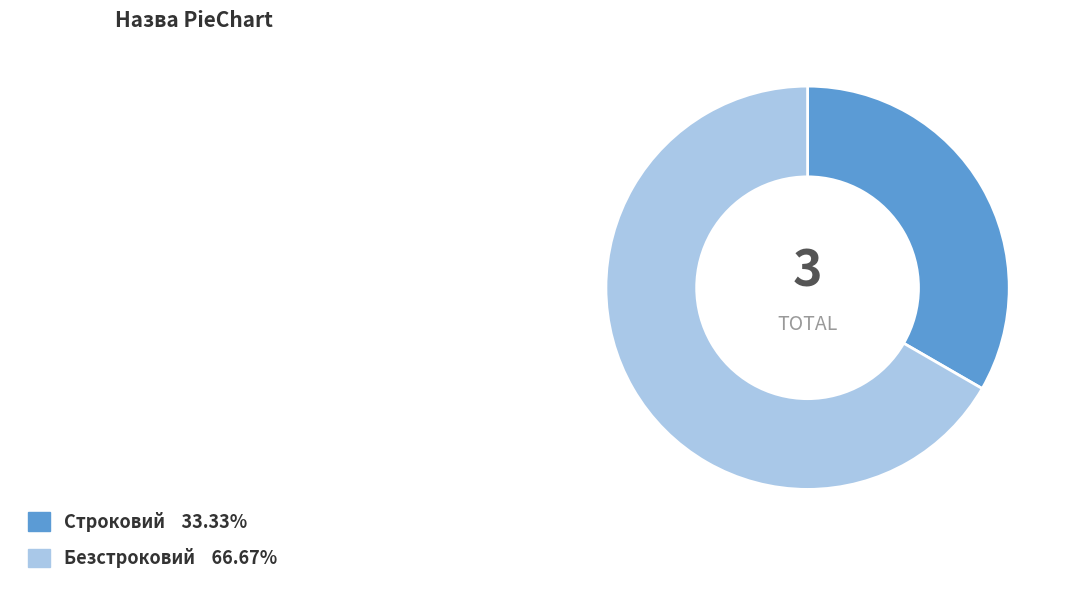

Between Безстроковий and Строковий, which is larger?

Безстроковий